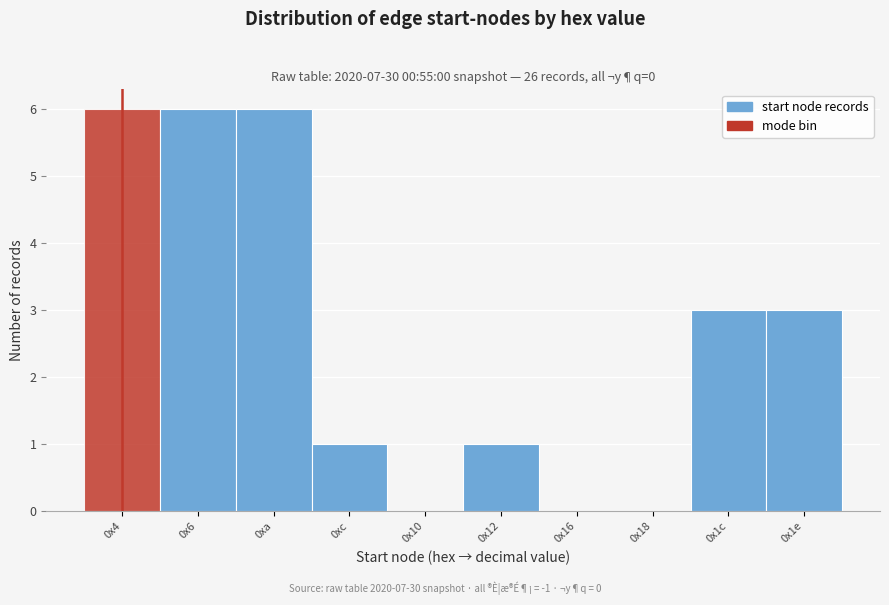

Reading left to right, transcribe all the data shown in this chart.

0x4=6	0x6=6	0xa=6	0xc=1	0x10=0	0x12=1	0x16=0	0x18=0	0x1c=3	0x1e=3